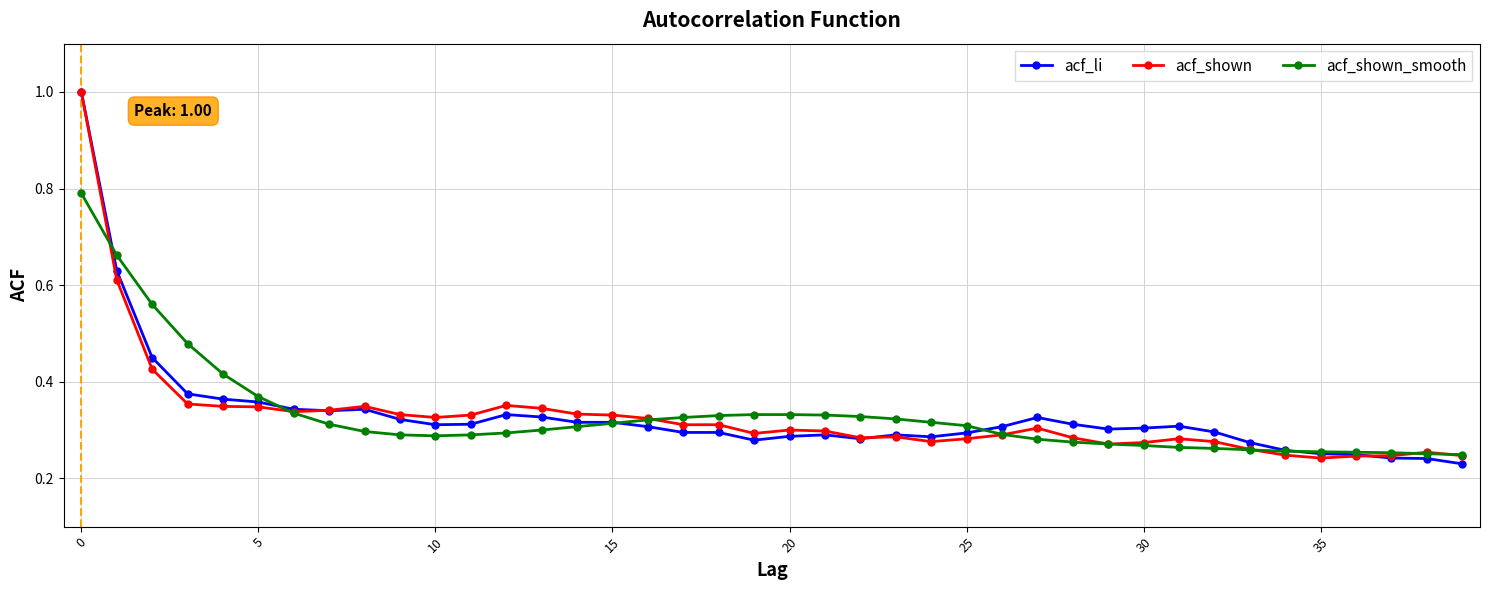

In acf_shown_smooth, how many points are lower than both neighbors (excluding endpoints)?

1